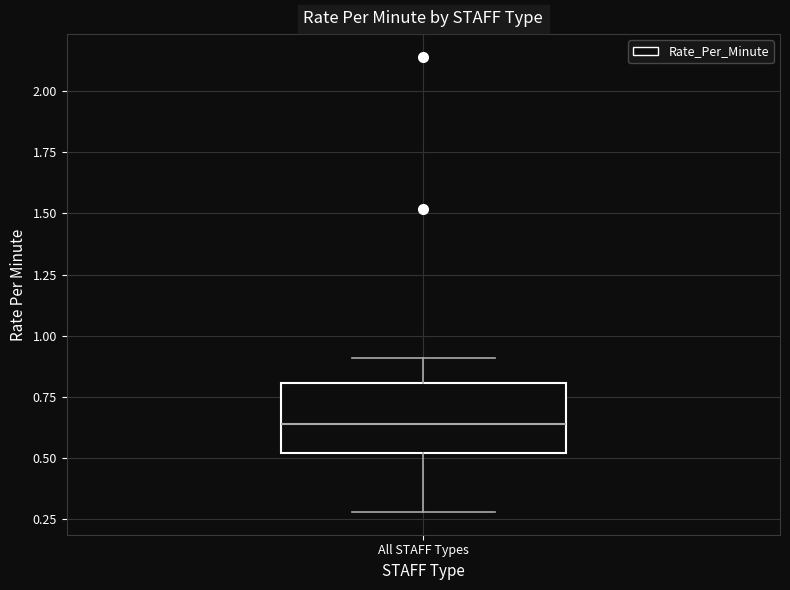

Transcribe this box plot: give where the median line is, the range the box spans, and where the two whiskers end, as read against the y-axis. The values are not printed on the chart, so give them approximately, as read against the axis.

median 0.65, box 0.50 to 0.80, whiskers 0.30 to 0.90